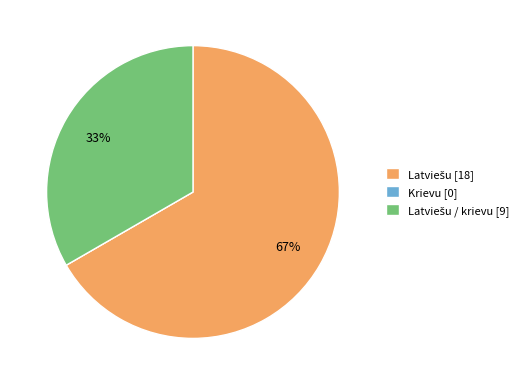

Is there any slice that represents more than half of the pie?

Yes